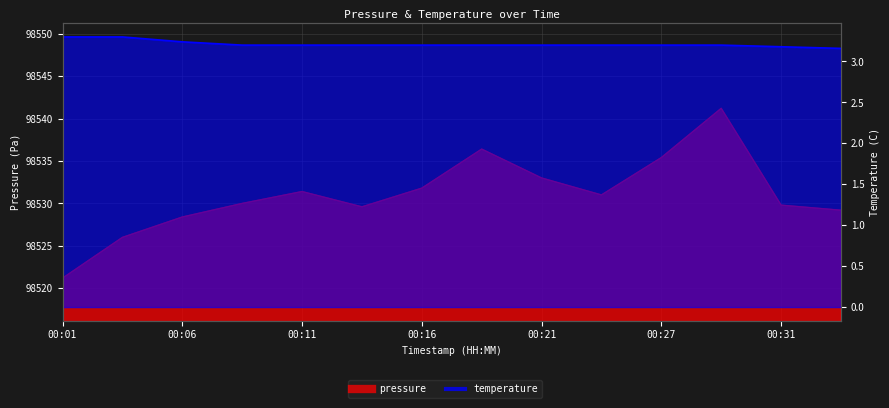

How many distinct data groups are displayed?

2